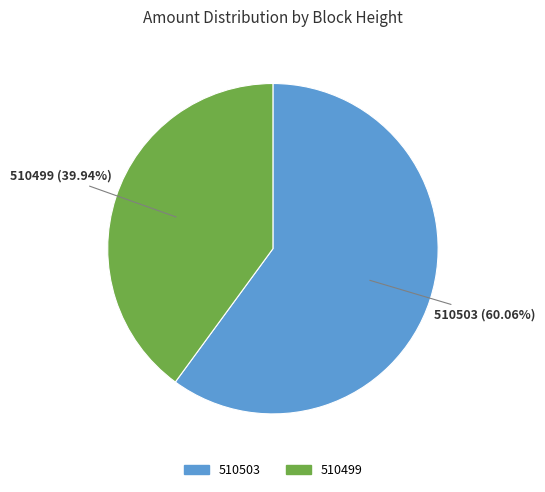

Between 510503 and 510499, which is larger?

510503